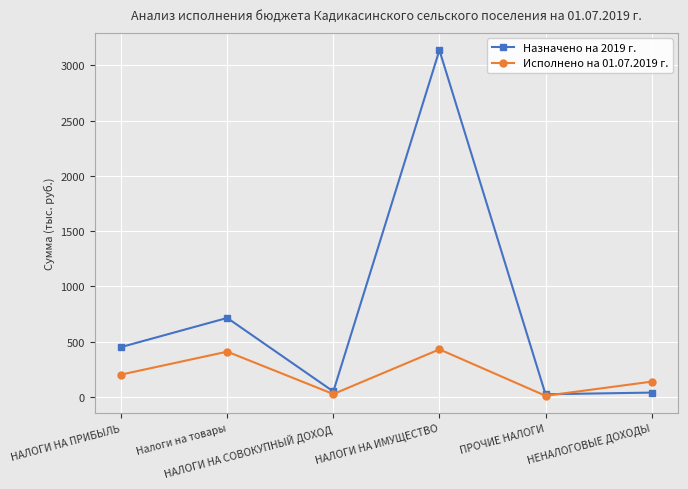

The Исполнено на 01.07.2019 г. series shows 431.2 at НАЛОГИ НА ИМУЩЕСТВО. True or false?

True